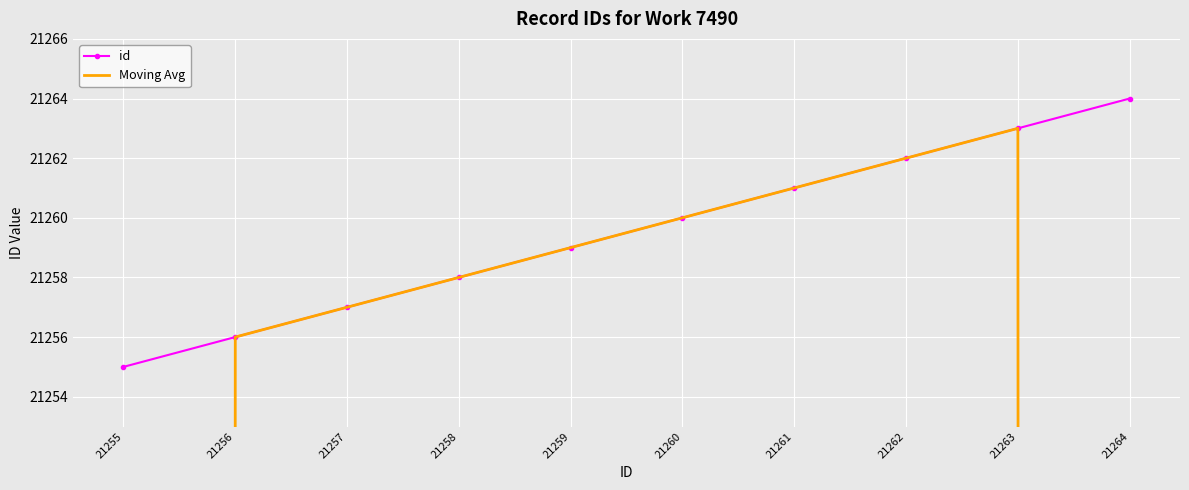

What is the maximum value for Moving Avg?

21263.0